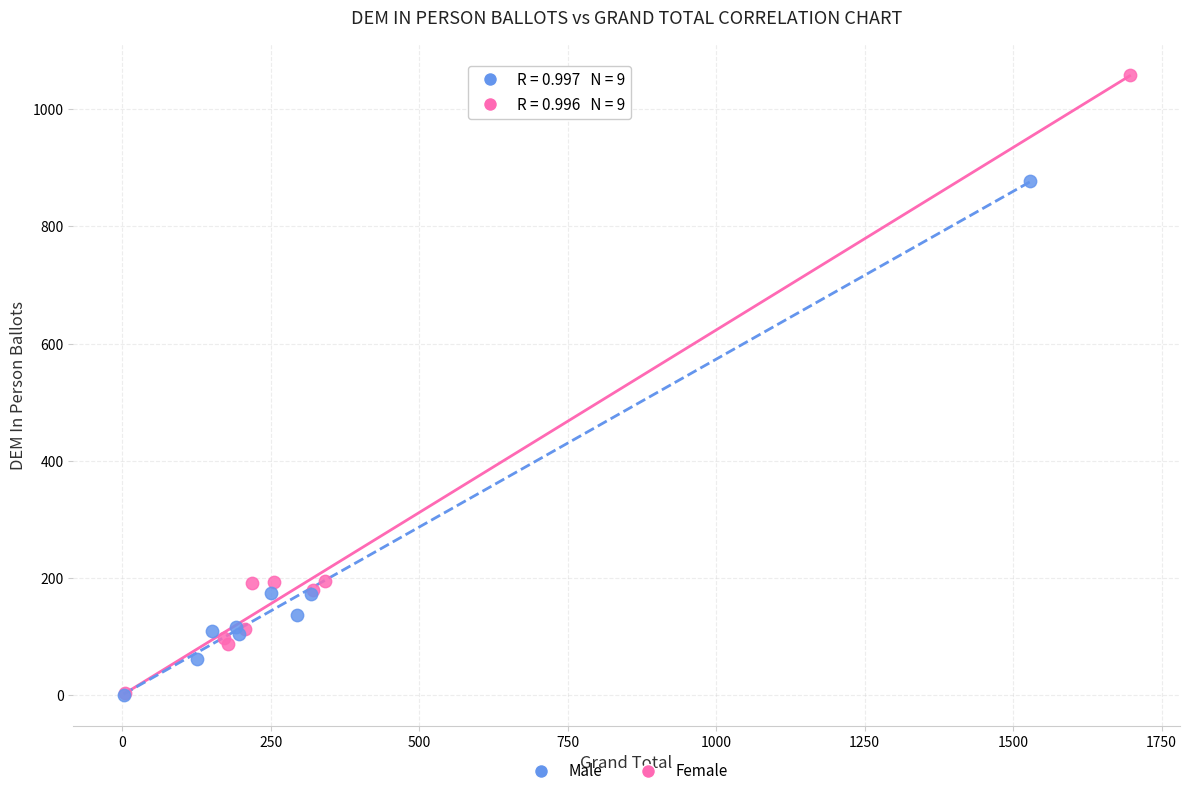

Which series has the widest spread of Y values?

Female